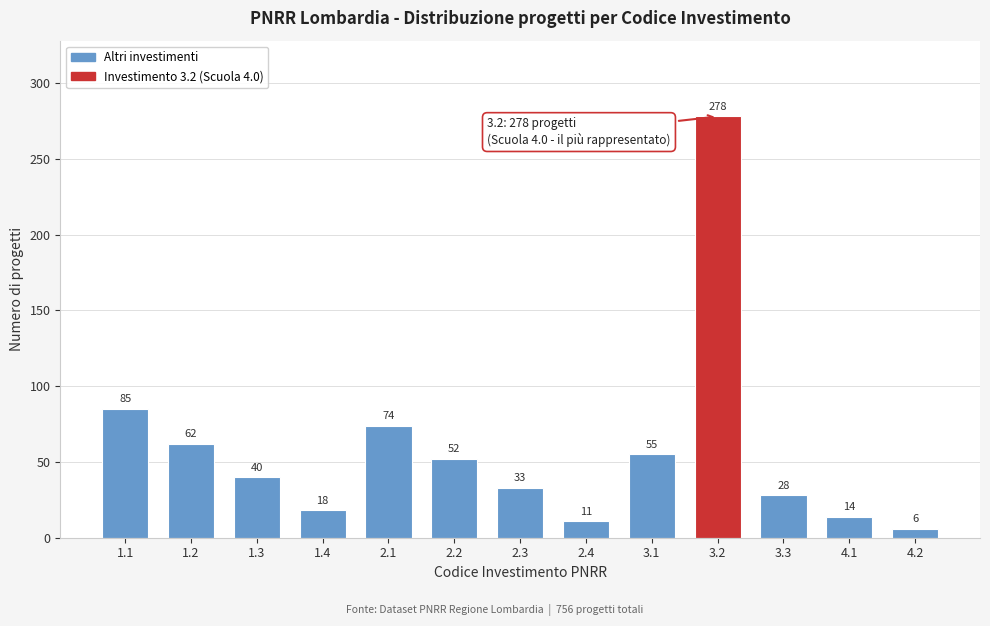

Reading right to left, list all the values displayed in this chart.

6	14	28	278	55	11	33	52	74	18	40	62	85